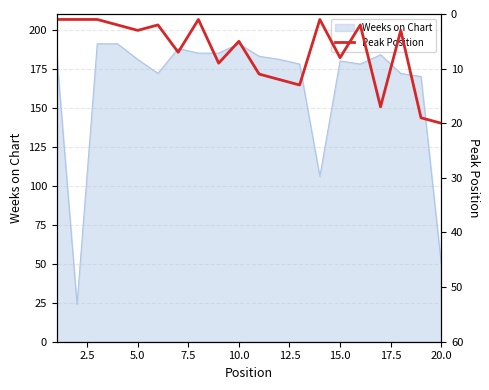

Is it true that Weeks on Chart equals 63 at 10.0?

False